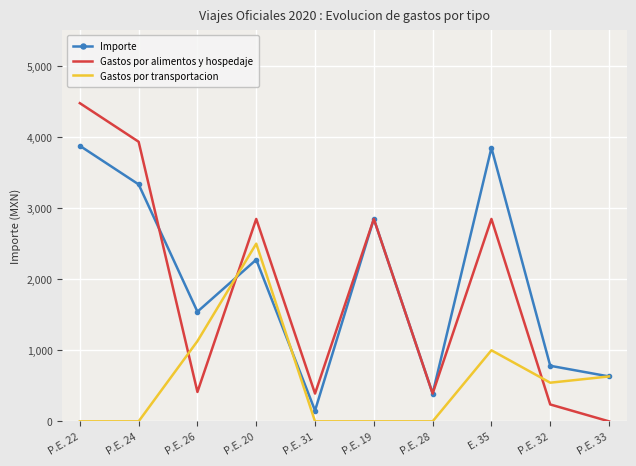

Is it true that Gastos por alimentos y hospedaje equals 4223.9 at P.E. 19?

False